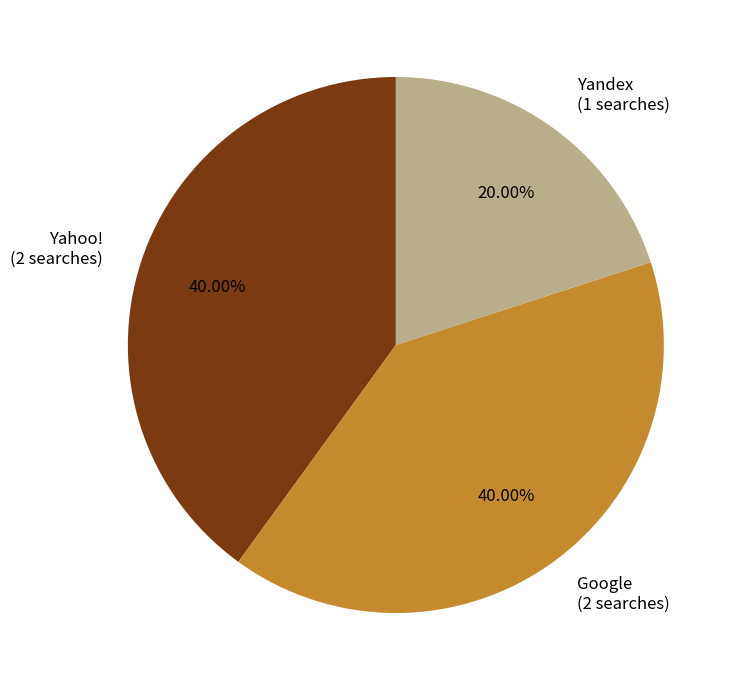

Is Yandex (1 searches) the majority of the pie?

No